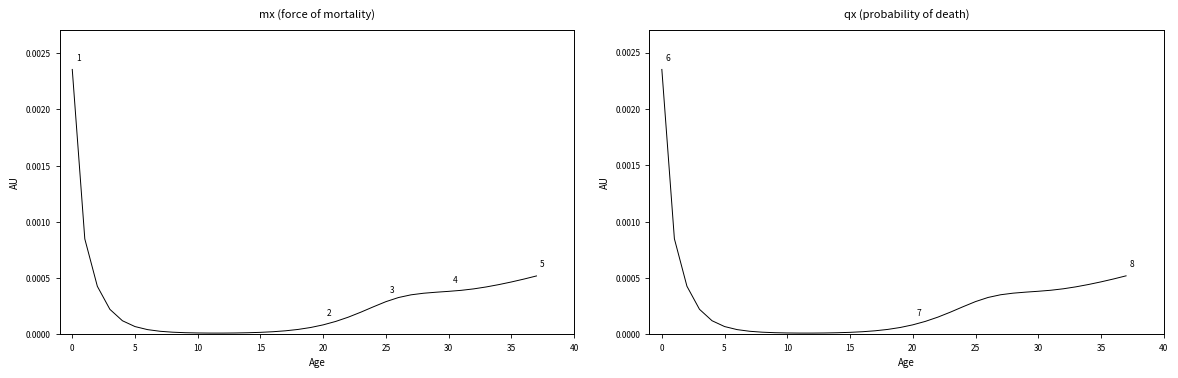

In qx, how many points are lower than both neighbors (excluding endpoints)?

1